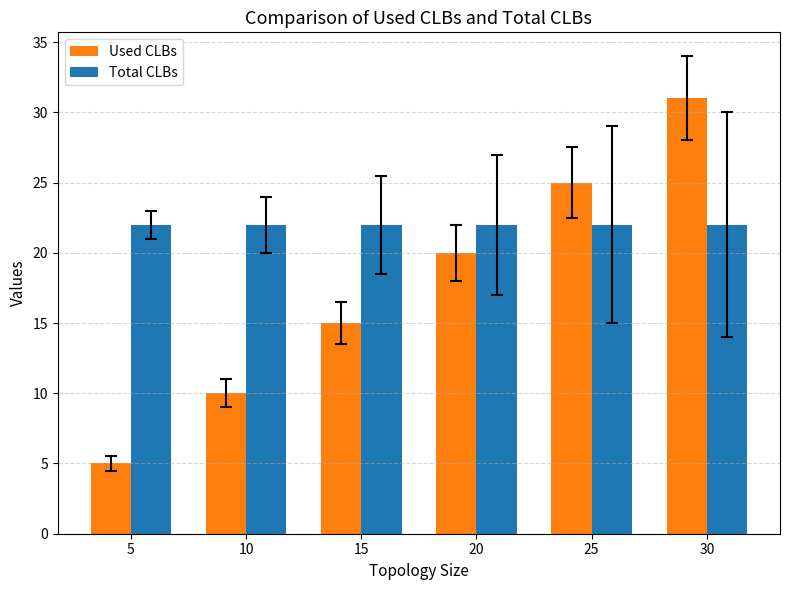

What is the value of the Total CLBs bar at the 2nd from the left?

22